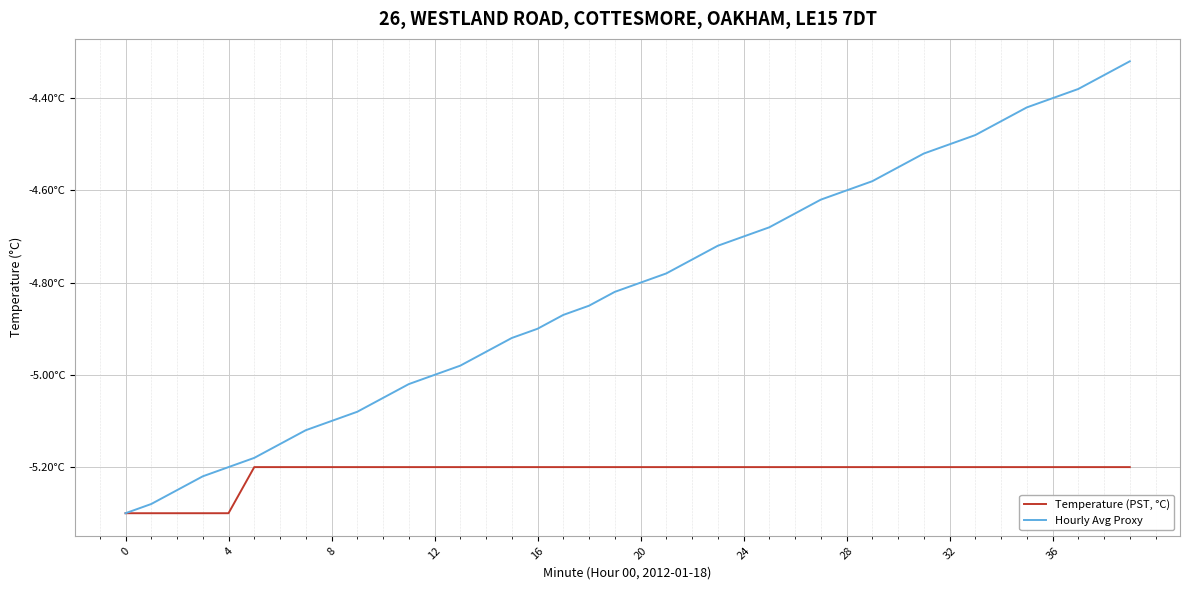

At which category is the sum across all series the highest?

39